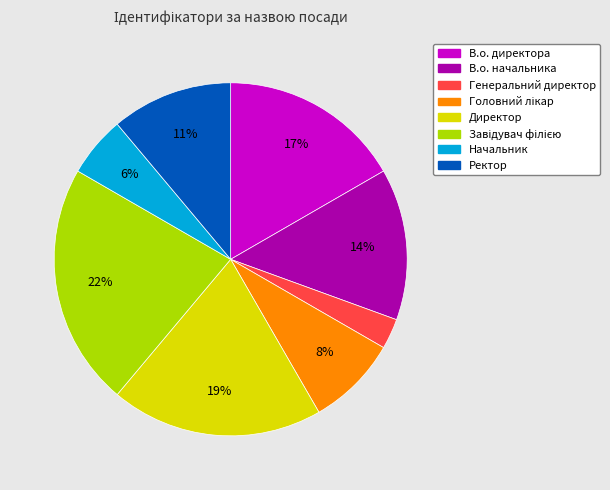

Which has a higher value, В.о. директора or Ректор?

В.о. директора